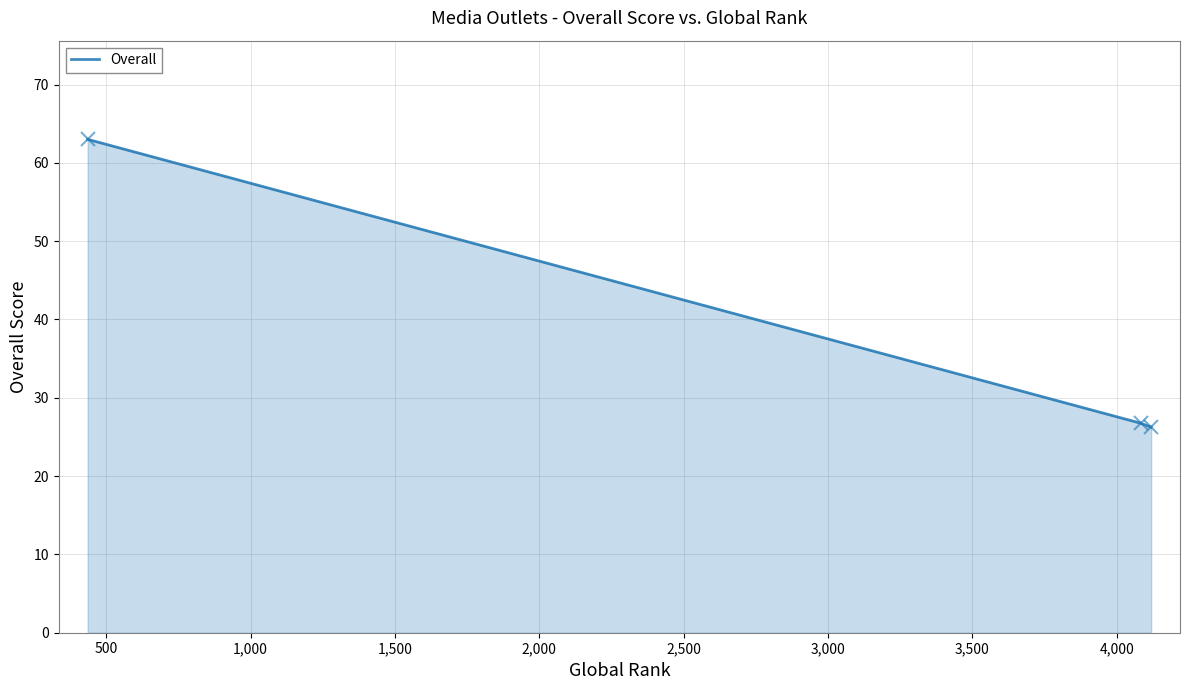

What is the average value?

38.7